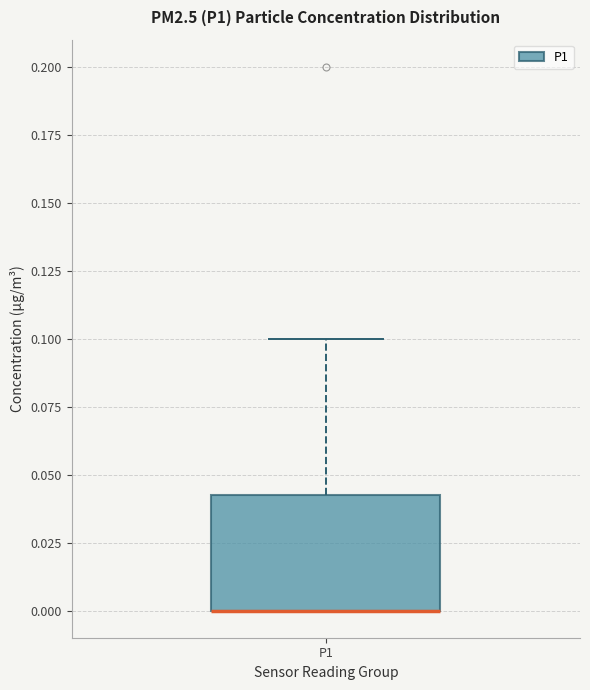

Transcribe this box plot: give where the median line is, the range the box spans, and where the two whiskers end, as read against the y-axis. The values are not printed on the chart, so give them approximately, as read against the axis.

median 0.000 (drawn on the box's lower edge), box 0.000 to 0.045, whiskers 0.000 to 0.100